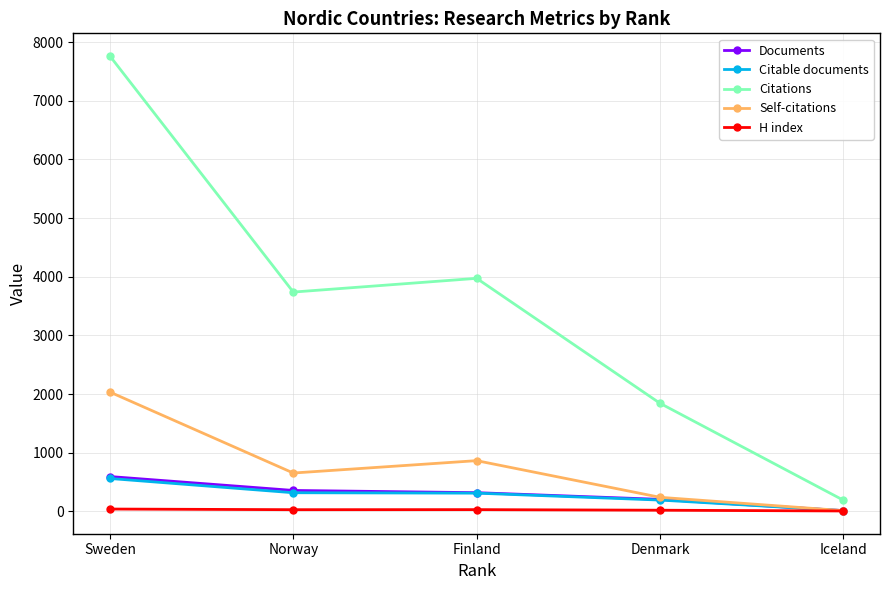

What is the label of the 5th point from the left?

Iceland